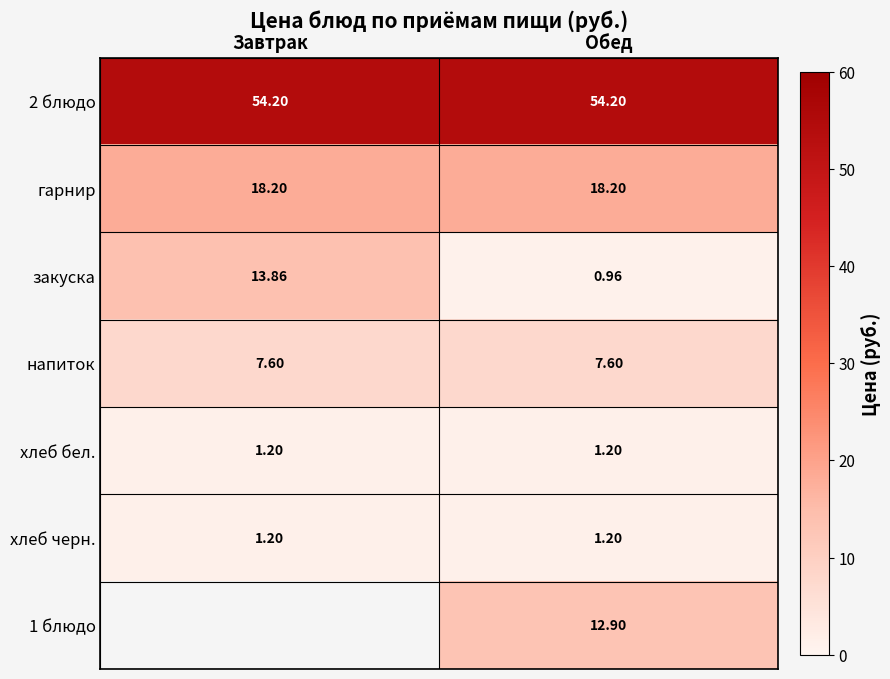

Read the хлеб черн. value at Завтрак.

1.2